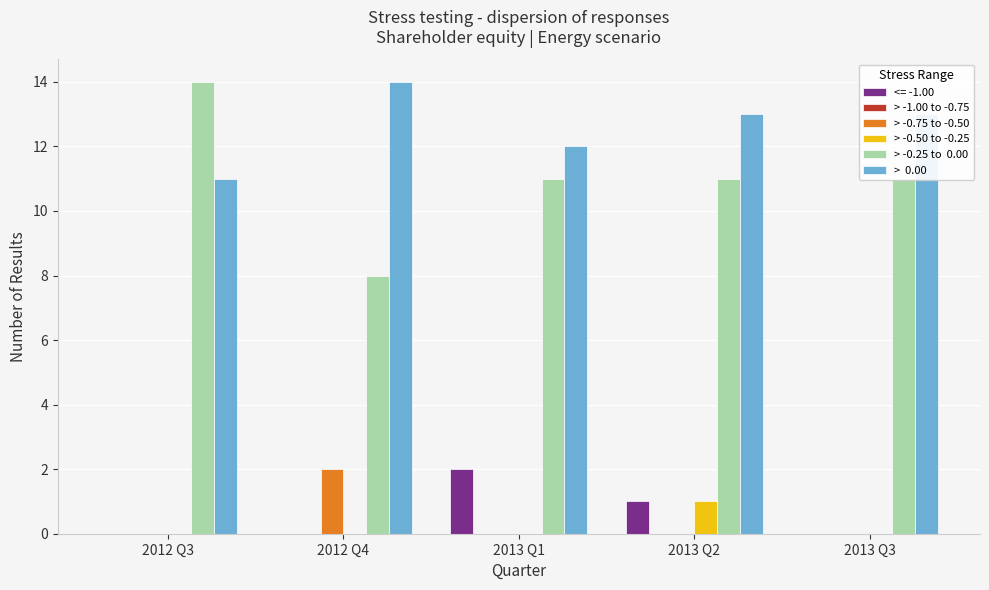

How many groups of bars are there?

5